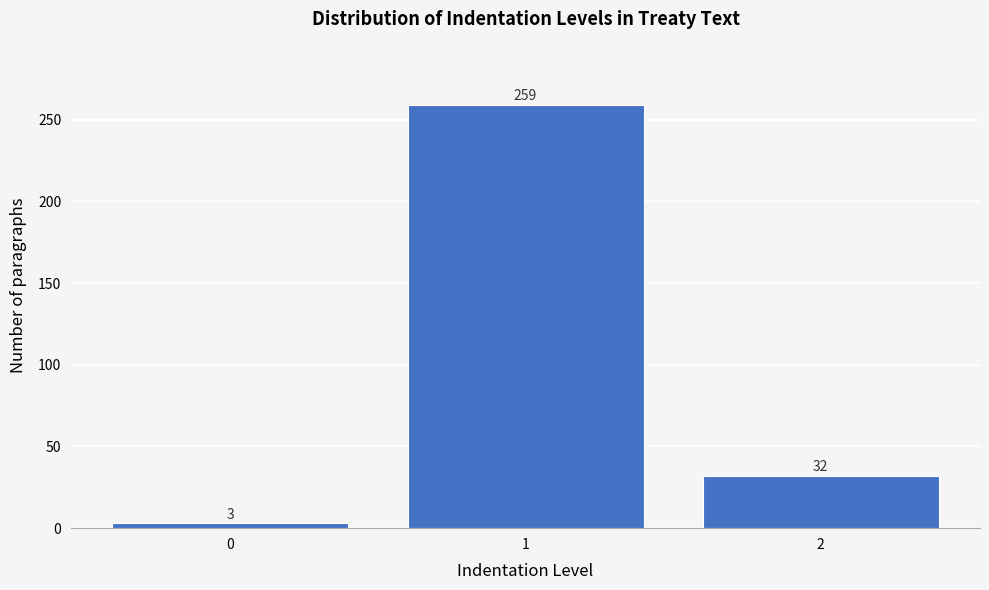

Reading left to right, what are all the values shown in this chart?

3	259	32